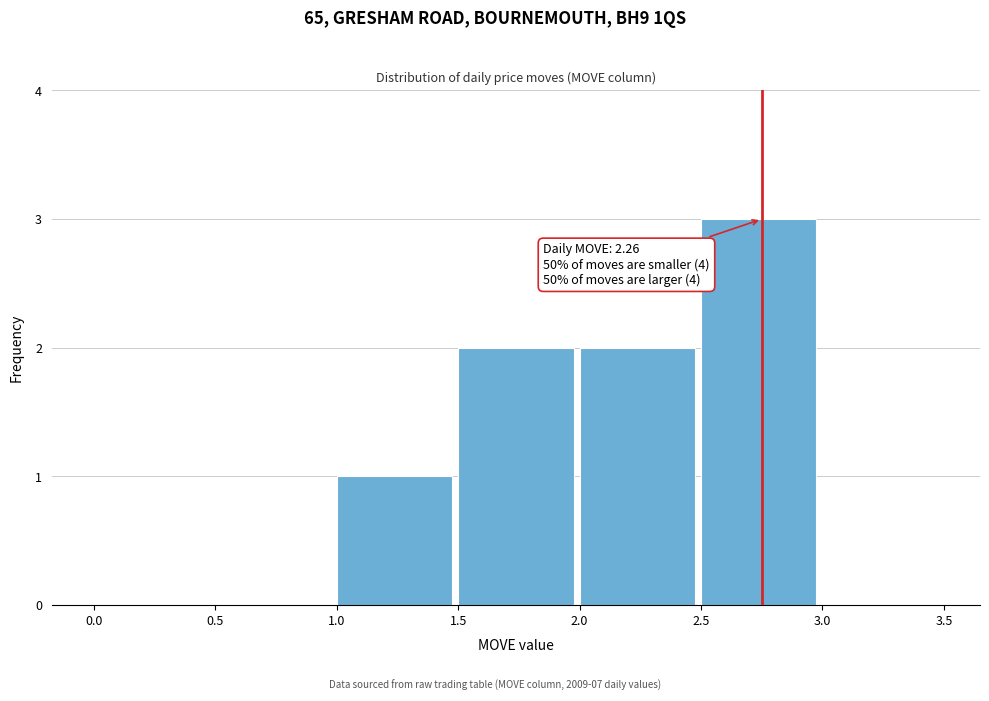

Which range on the x-axis has the tallest bar?

2.5 to 3.0